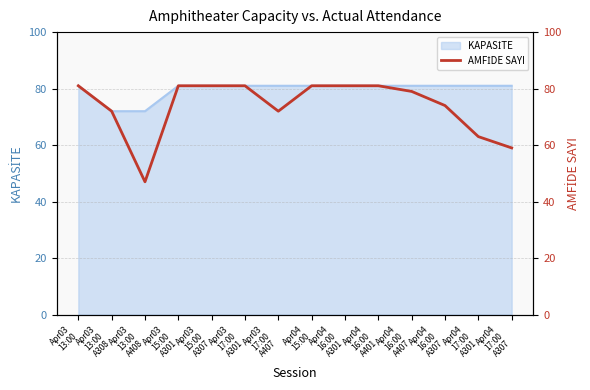

Which label corresponds to the largest value in the chart?

Apr03
13:00